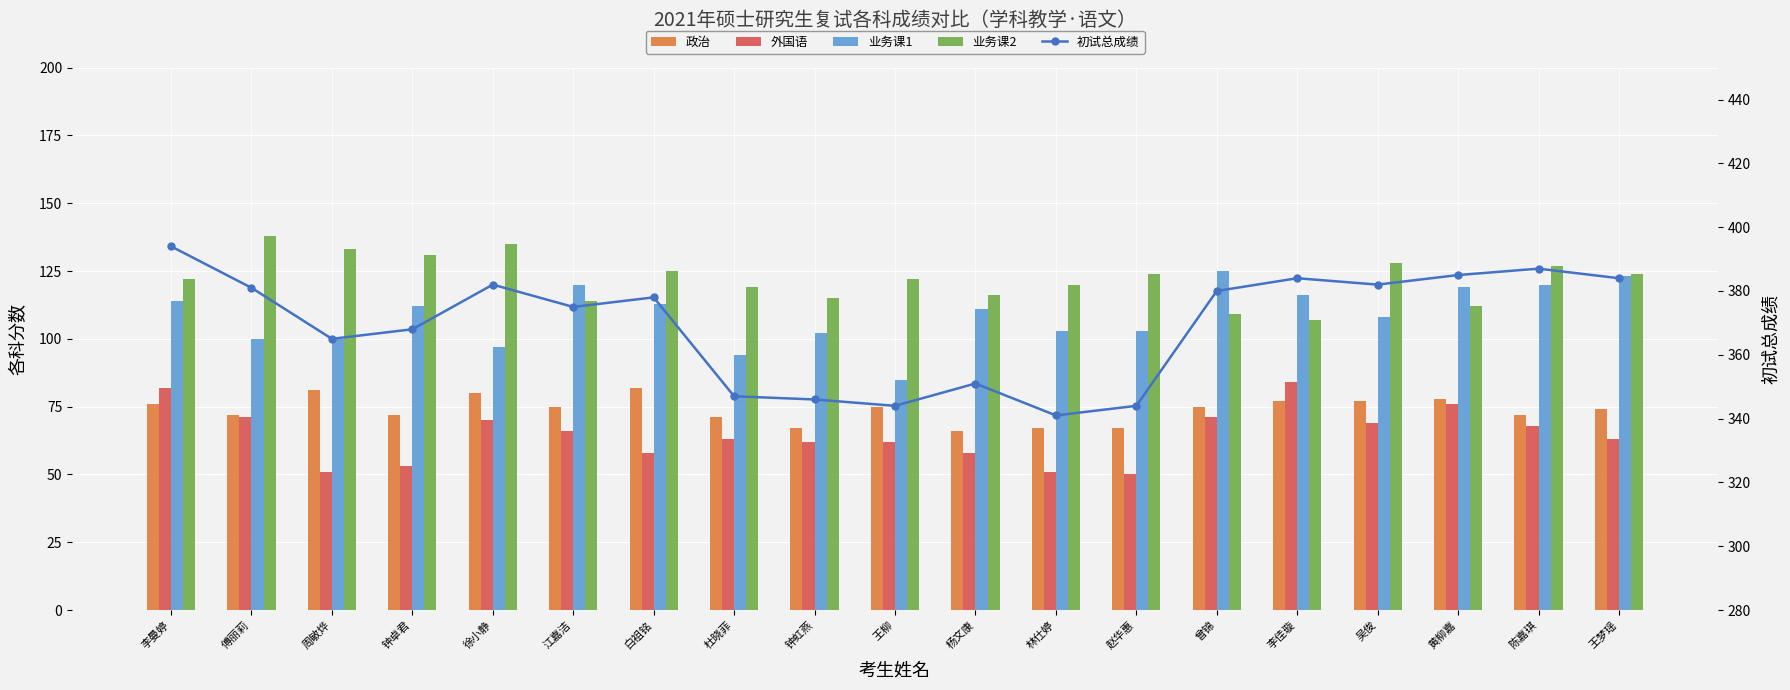

Which series changed the most between 林仕婷 and 李佳璇?

初试总成绩